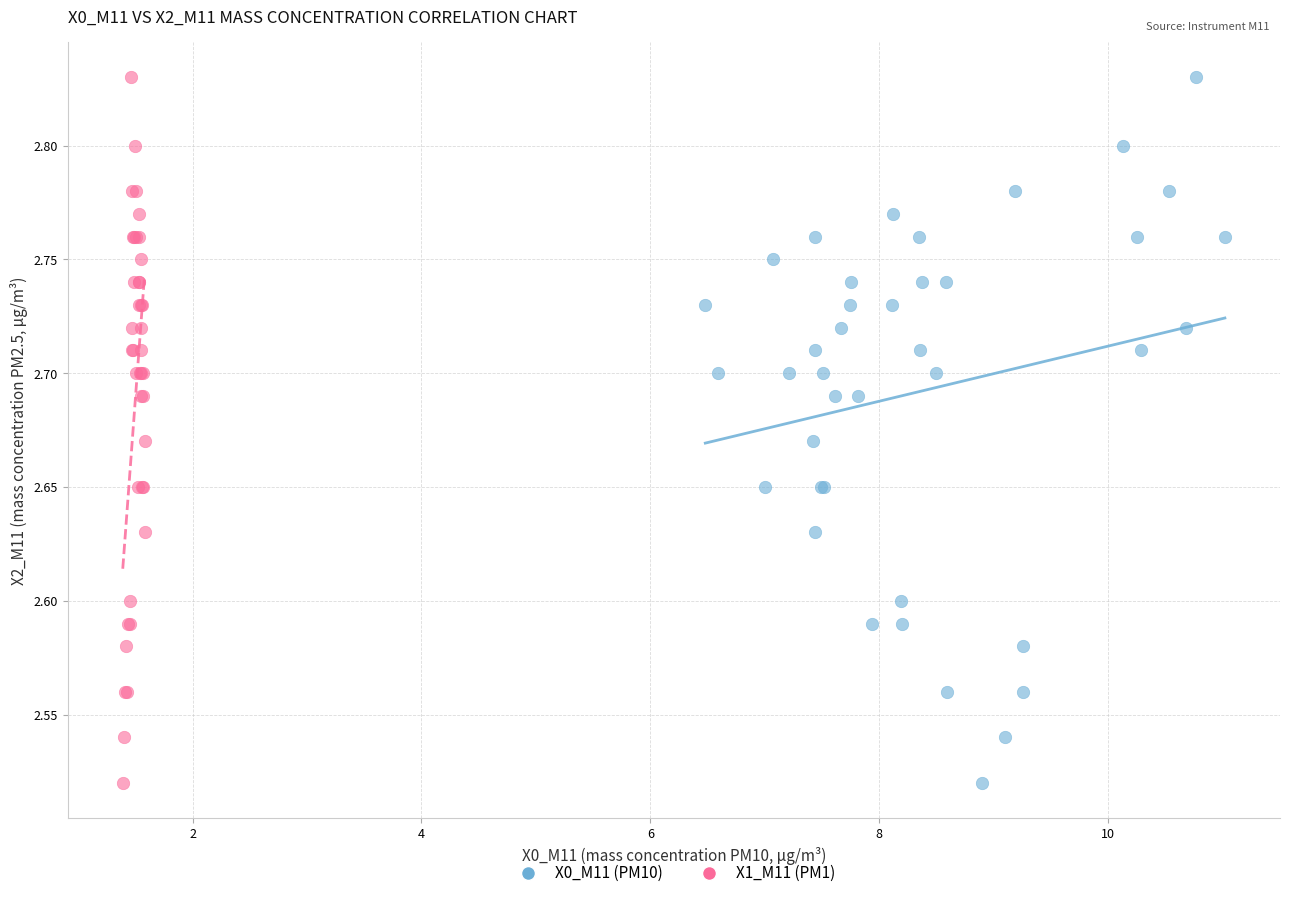

What are all the series names shown in the legend?

X0_M11 (PM10), X1_M11 (PM1)